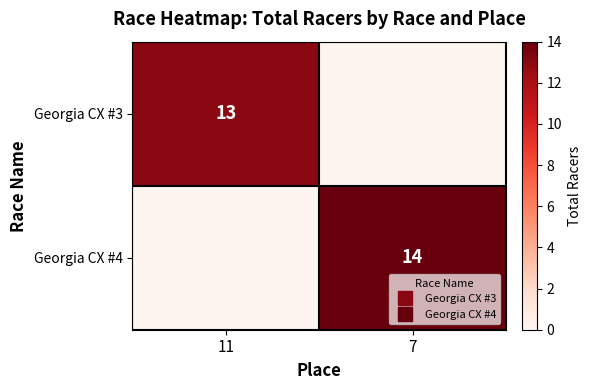

List the series in order of their overall mean, highest first.

Georgia CX #4, Georgia CX #3